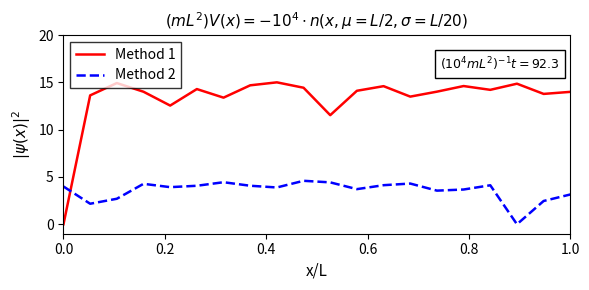

Which series has the widest spread of values?

Method 1